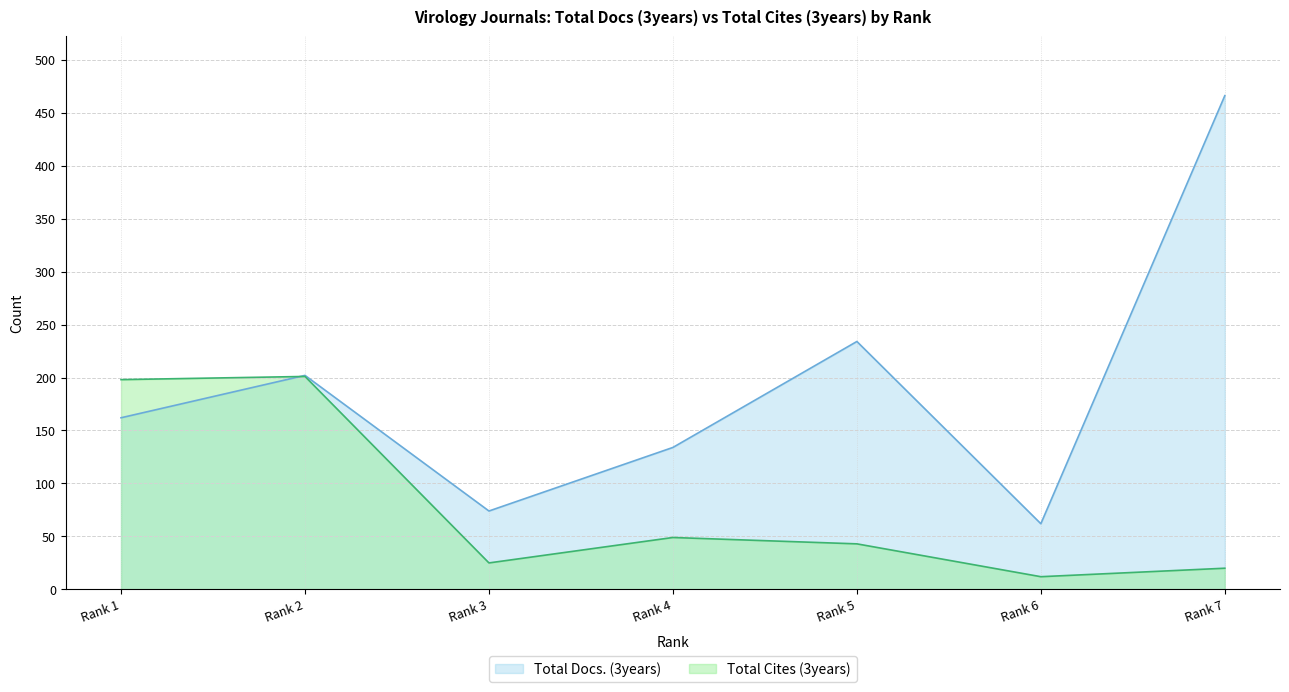

At Rank 3, list the series in order from smallest to largest.

Total Cites (3years), Total Docs. (3years)